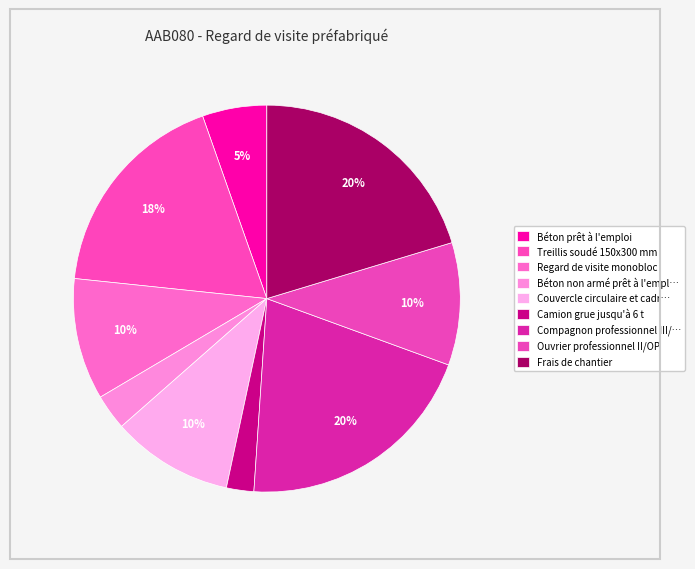

How many slices are in this pie chart?

9